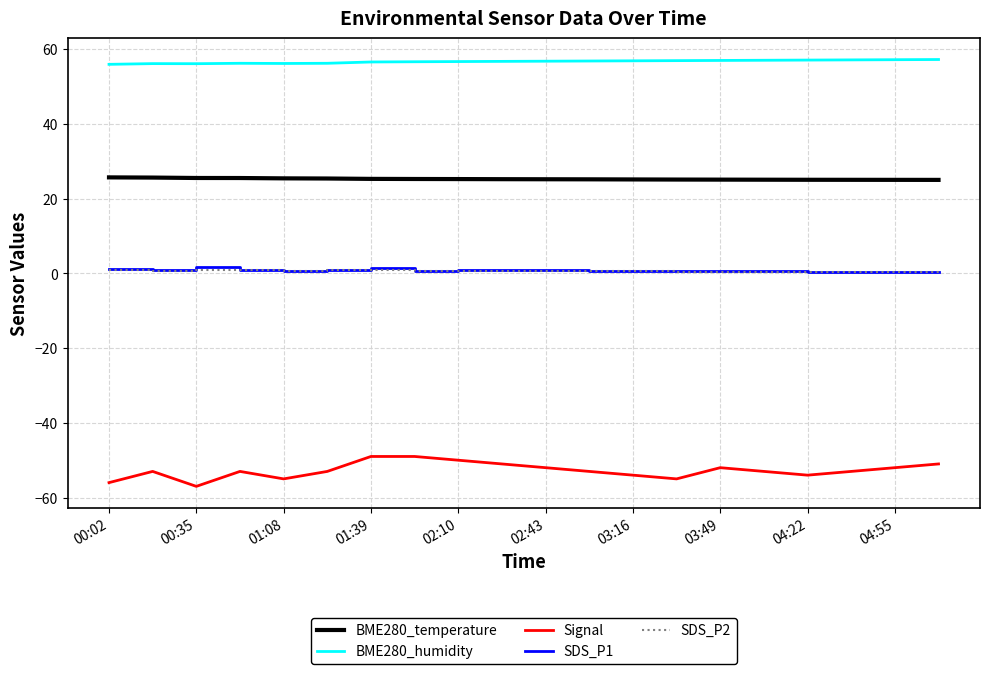

True or false: BME280_temperature and SDS_P2 cross at least once.

False